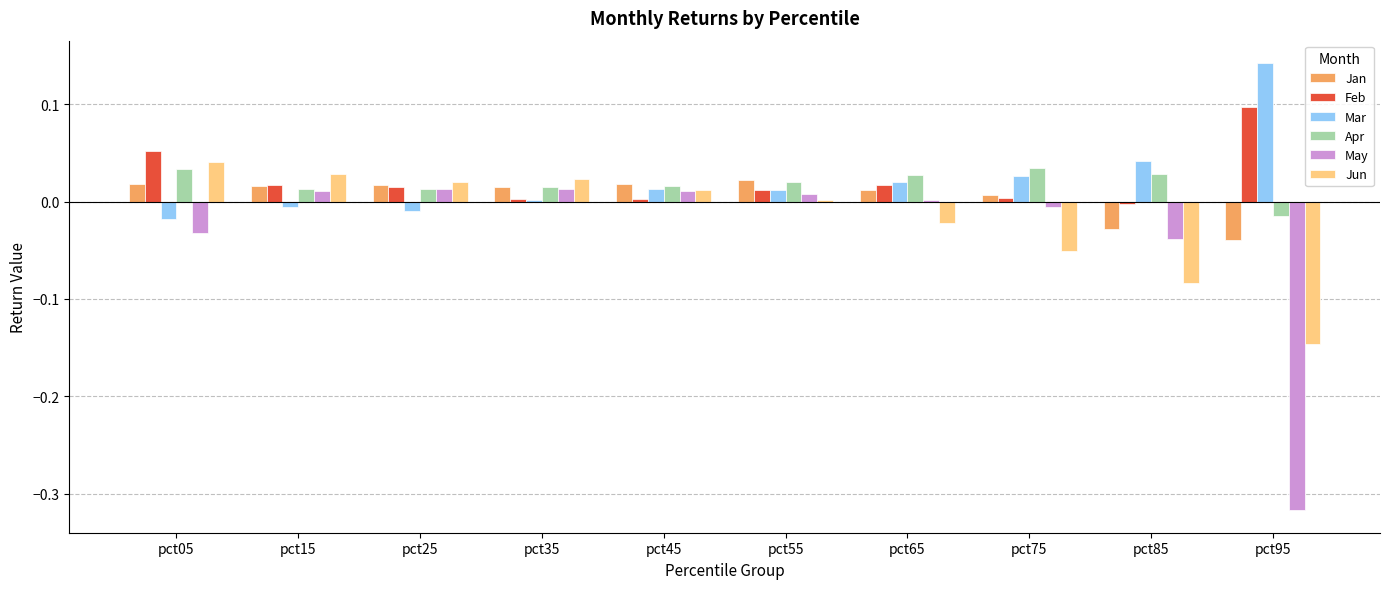

The Apr series shows 0.0 at pct55. True or false?

True